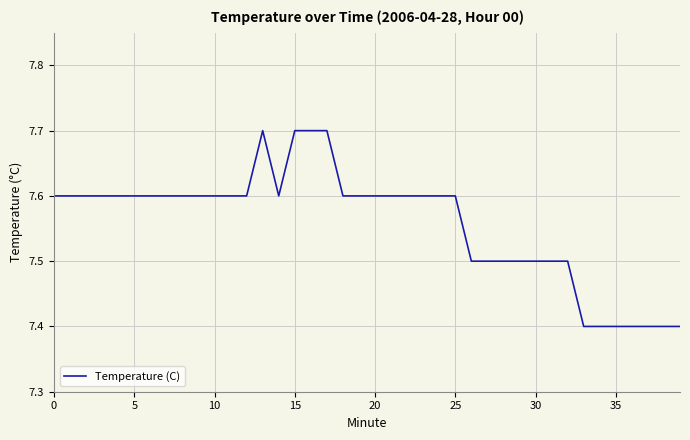

What is the difference between the maximum and minimum values?

0.3